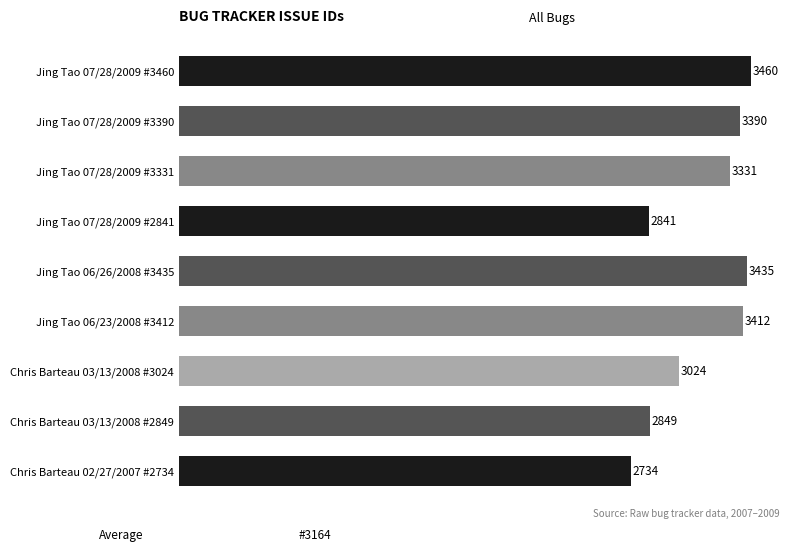

Where is the data nearest to the value 3097?

Chris Barteau 03/13/2008 #3024